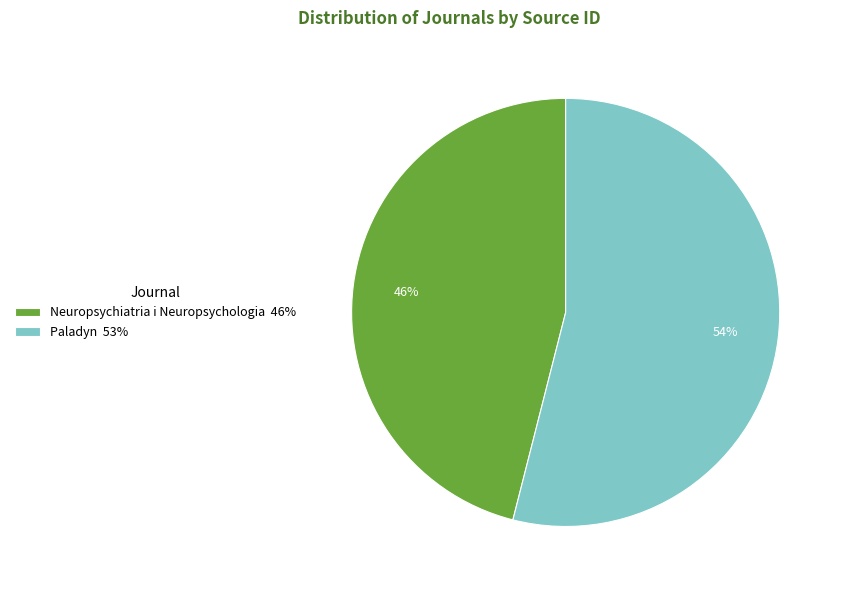

To the nearest percent, what percentage of the pie is Neuropsychiatria i Neuropsychologia?

46%